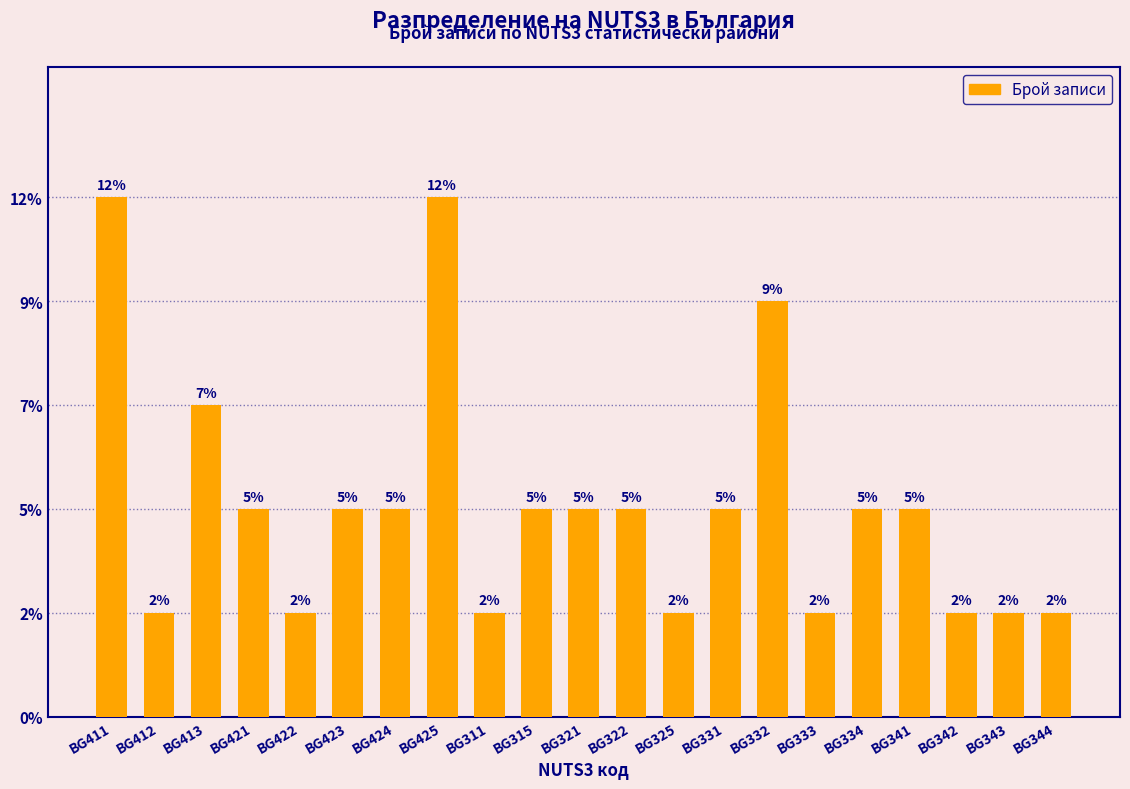

Does the chart contain any negative values?

No